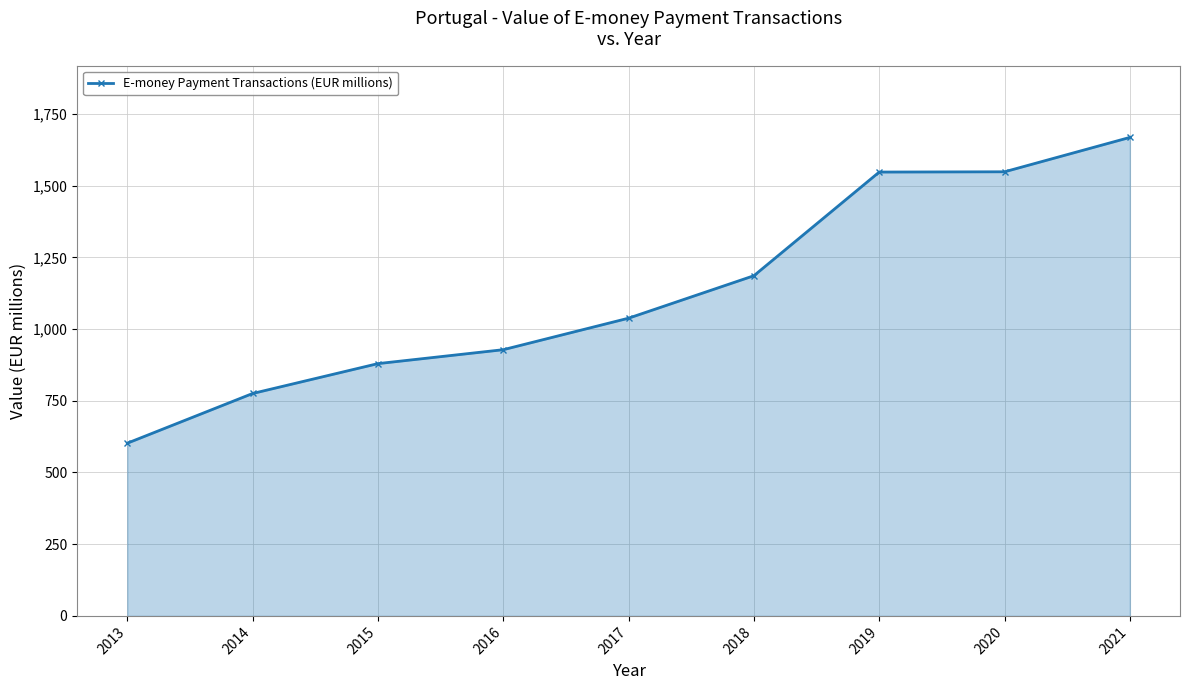

Approximately how many times larger is the value at 2013 compared to 2019?

0.4